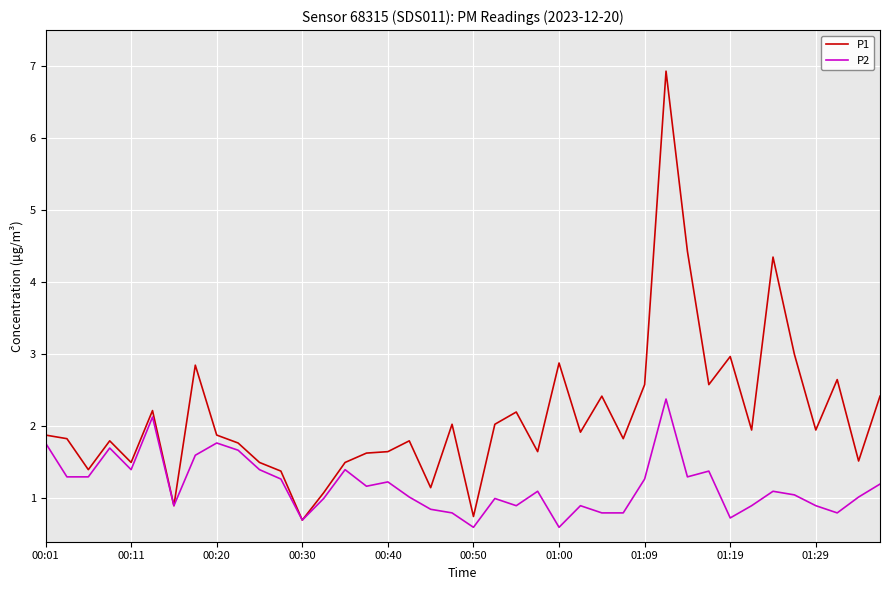

Which series has the largest range (max minus min)?

P1